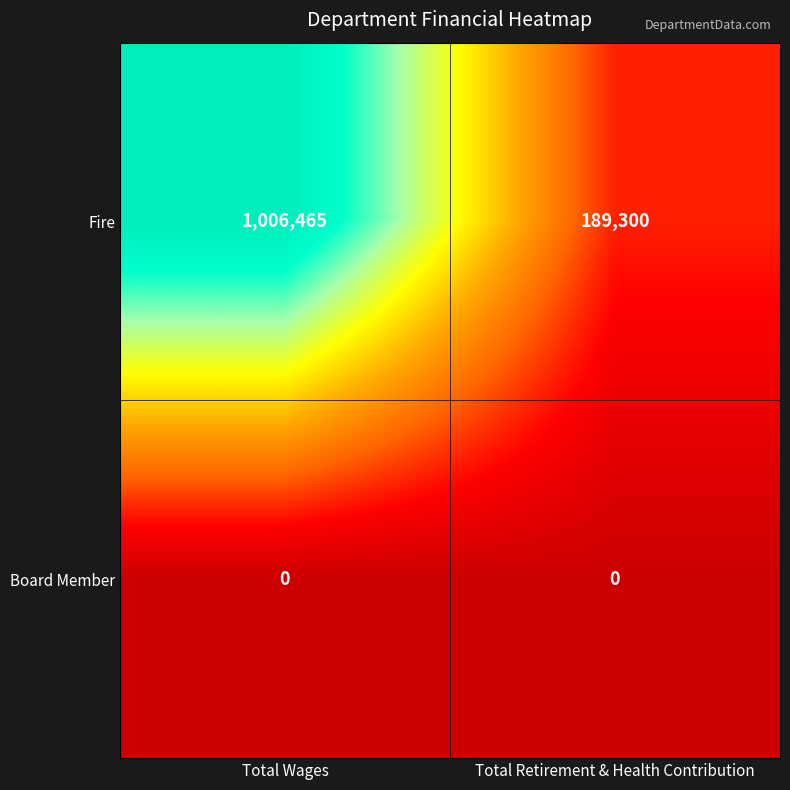

What is the sum of all Fire values?

1195765